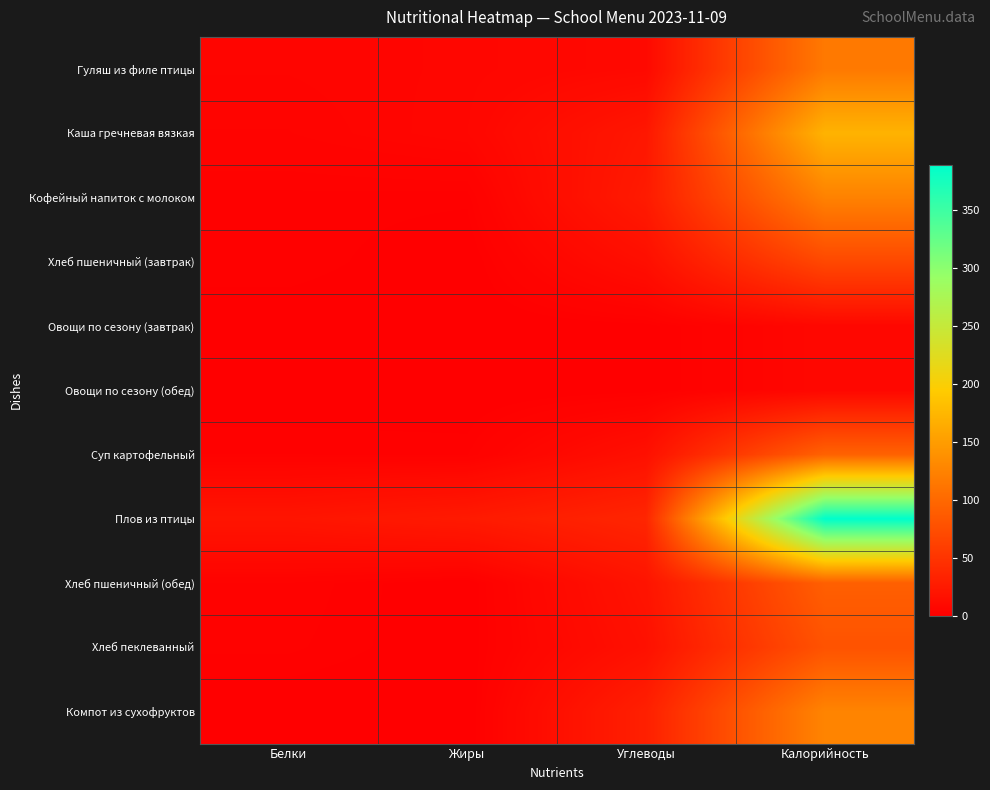

How many data points does each series have?

4